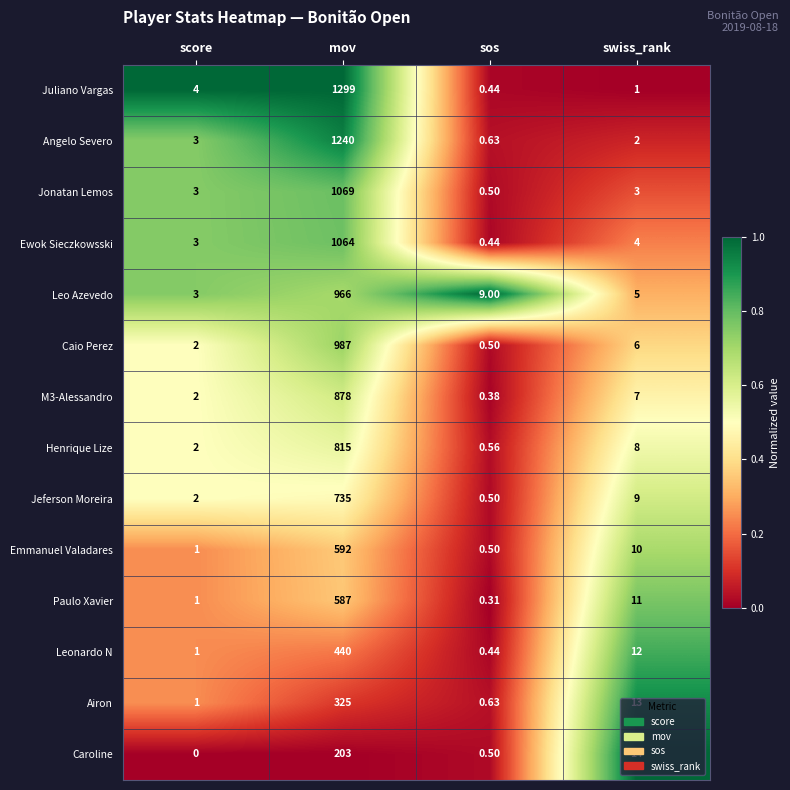

At mov, list the series in order from largest to smallest.

Juliano Vargas, Angelo Severo, Jonatan Lemos, Ewok Sieczkowsski, Caio Perez, Leo Azevedo, M3-Alessandro, Henrique Lize, Jeferson Moreira, Emmanuel Valadares, Paulo Xavier, Leonardo N, Airon, Caroline